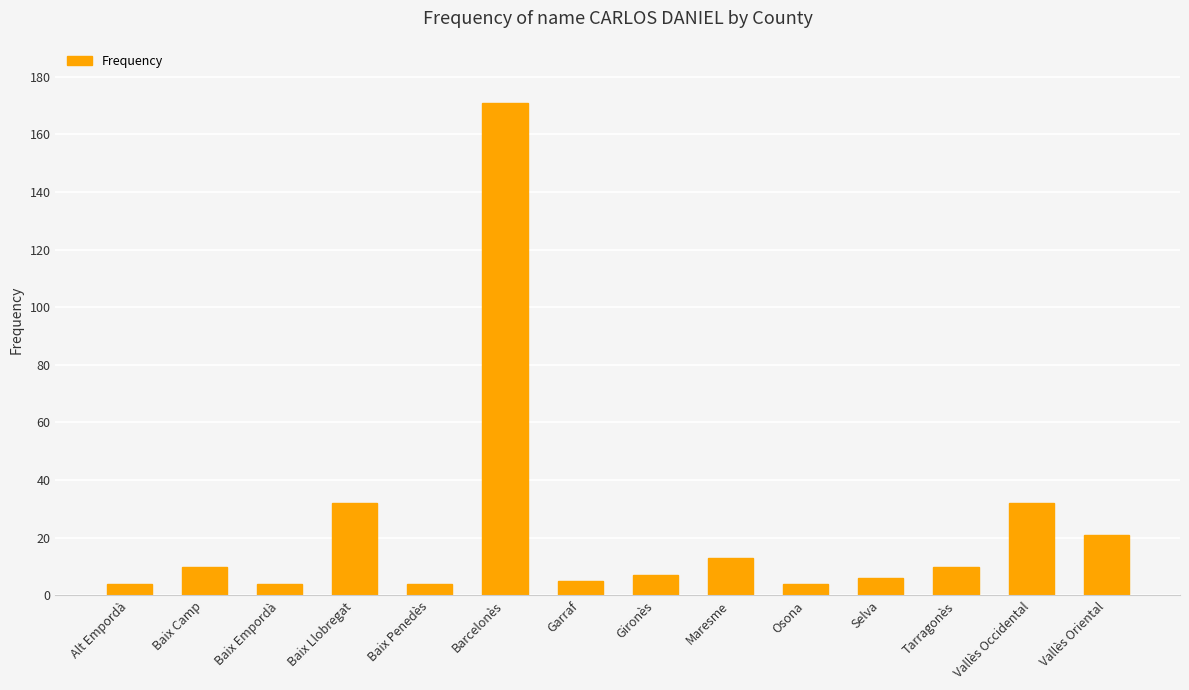

Reading left to right, what are all the values shown in this chart?

4	10	4	32	4	171	5	7	13	4	6	10	32	21